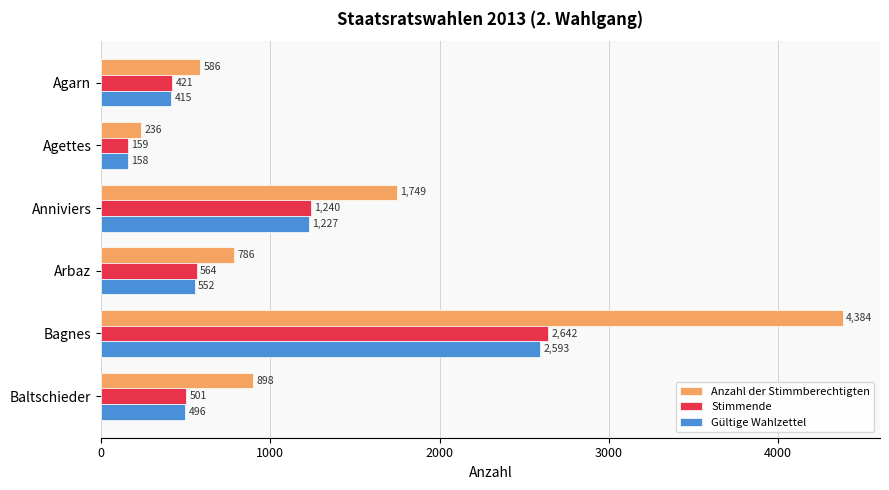

List the labels in order of Stimmende value, smallest first.

Agettes, Agarn, Baltschieder, Arbaz, Anniviers, Bagnes